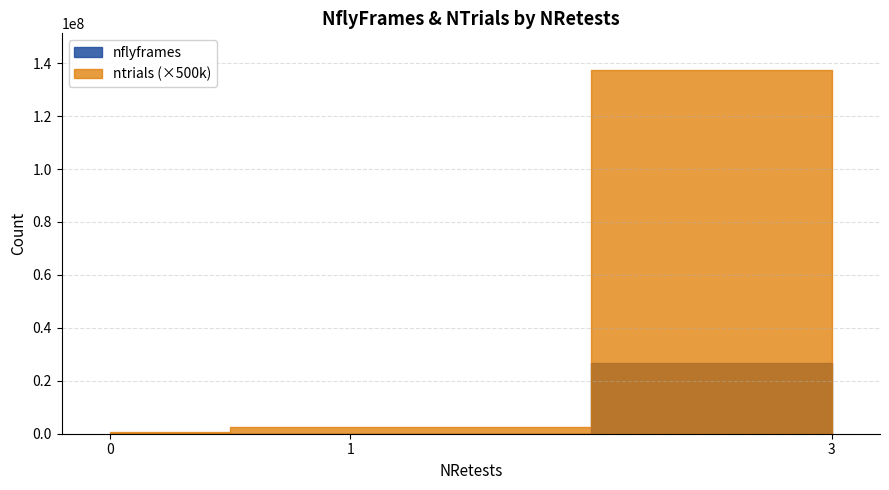

True or false: nretests=3 and nretests=2 cross at least once.

False